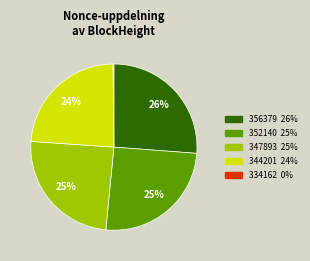

Is there a majority slice in this chart?

No